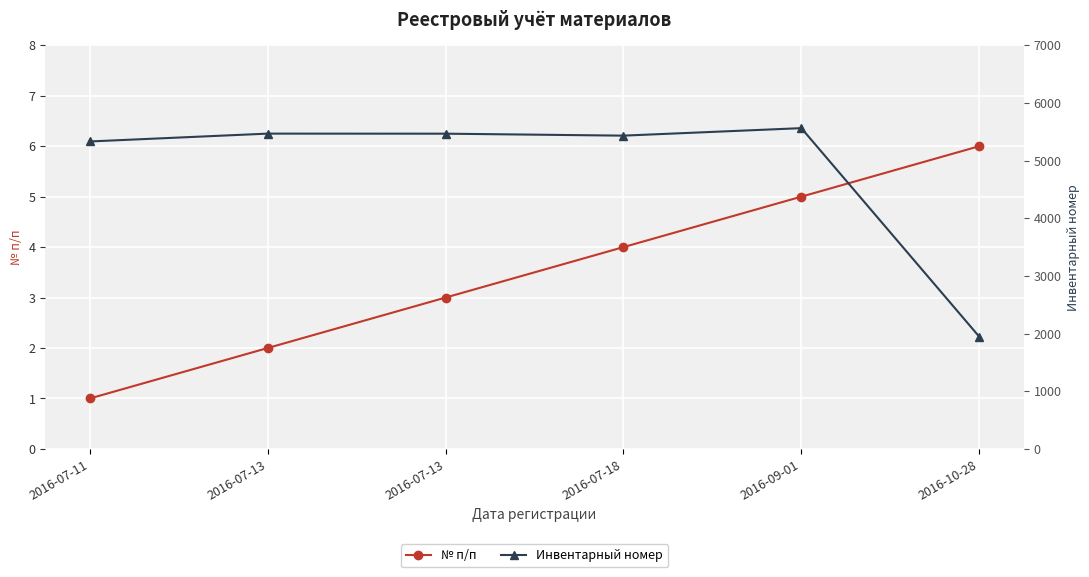

What is the label of the 2nd point from the right?

2016-09-01